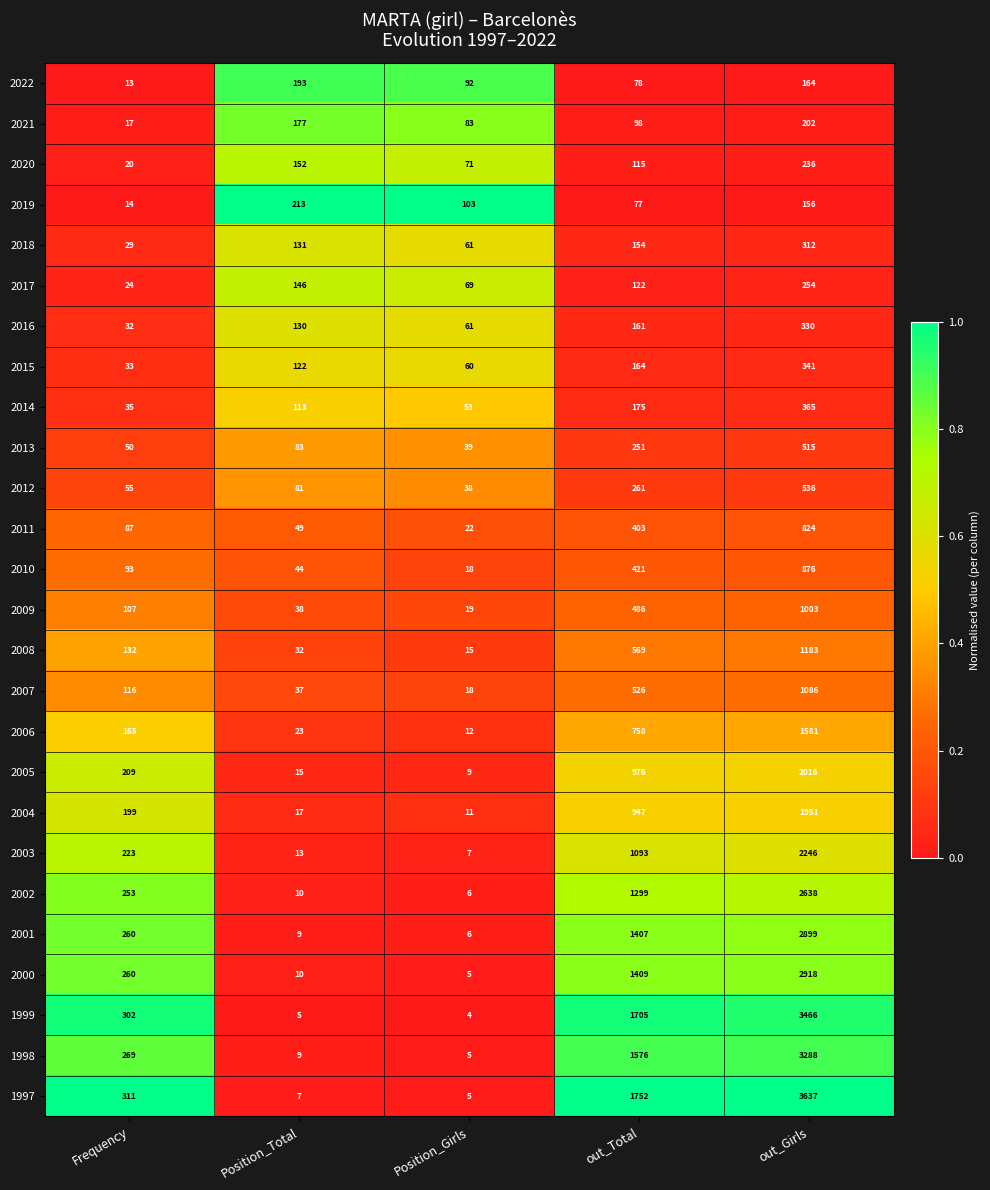

List the series in order of their peak value, lowest first.

2022, 2021, 2019, 2020, 2017, 2018, 2016, 2015, 2014, 2013, 2012, 2011, 2010, 2009, 2007, 2008, 2006, 2004, 2005, 2003, 2002, 2001, 2000, 1998, 1999, 1997